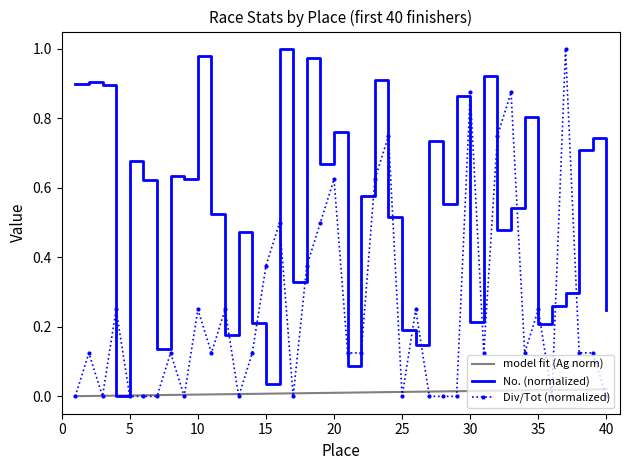

Which has a higher value, 3 or 15?

3